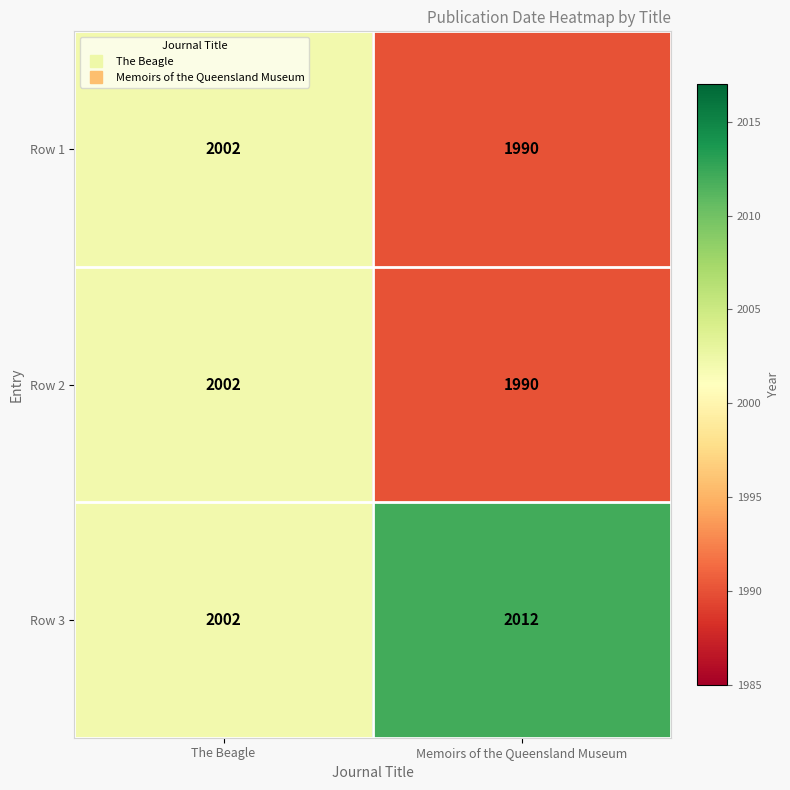

Reading left to right, transcribe all the data shown in this chart.

Row 1: The Beagle=2002	Memoirs of the Queensland Museum=1990
Row 2: The Beagle=2002	Memoirs of the Queensland Museum=1990
Row 3: The Beagle=2002	Memoirs of the Queensland Museum=2012